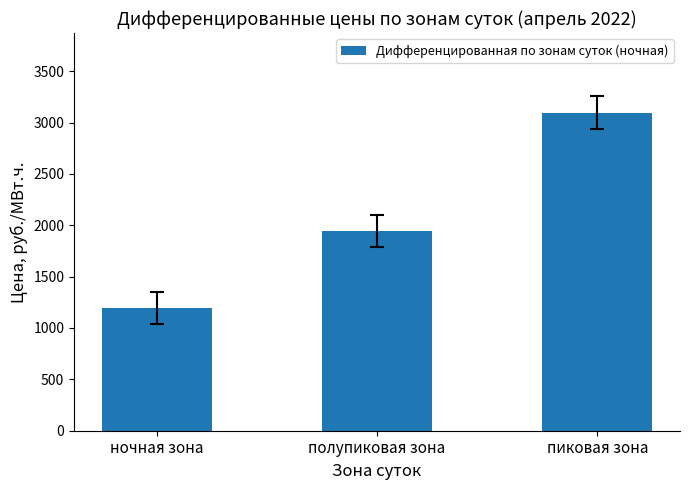

Reading left to right, what are all the values shown in this chart?

ночная зона=1198.0	полупиковая зона=1941.9	пиковая зона=3096.8